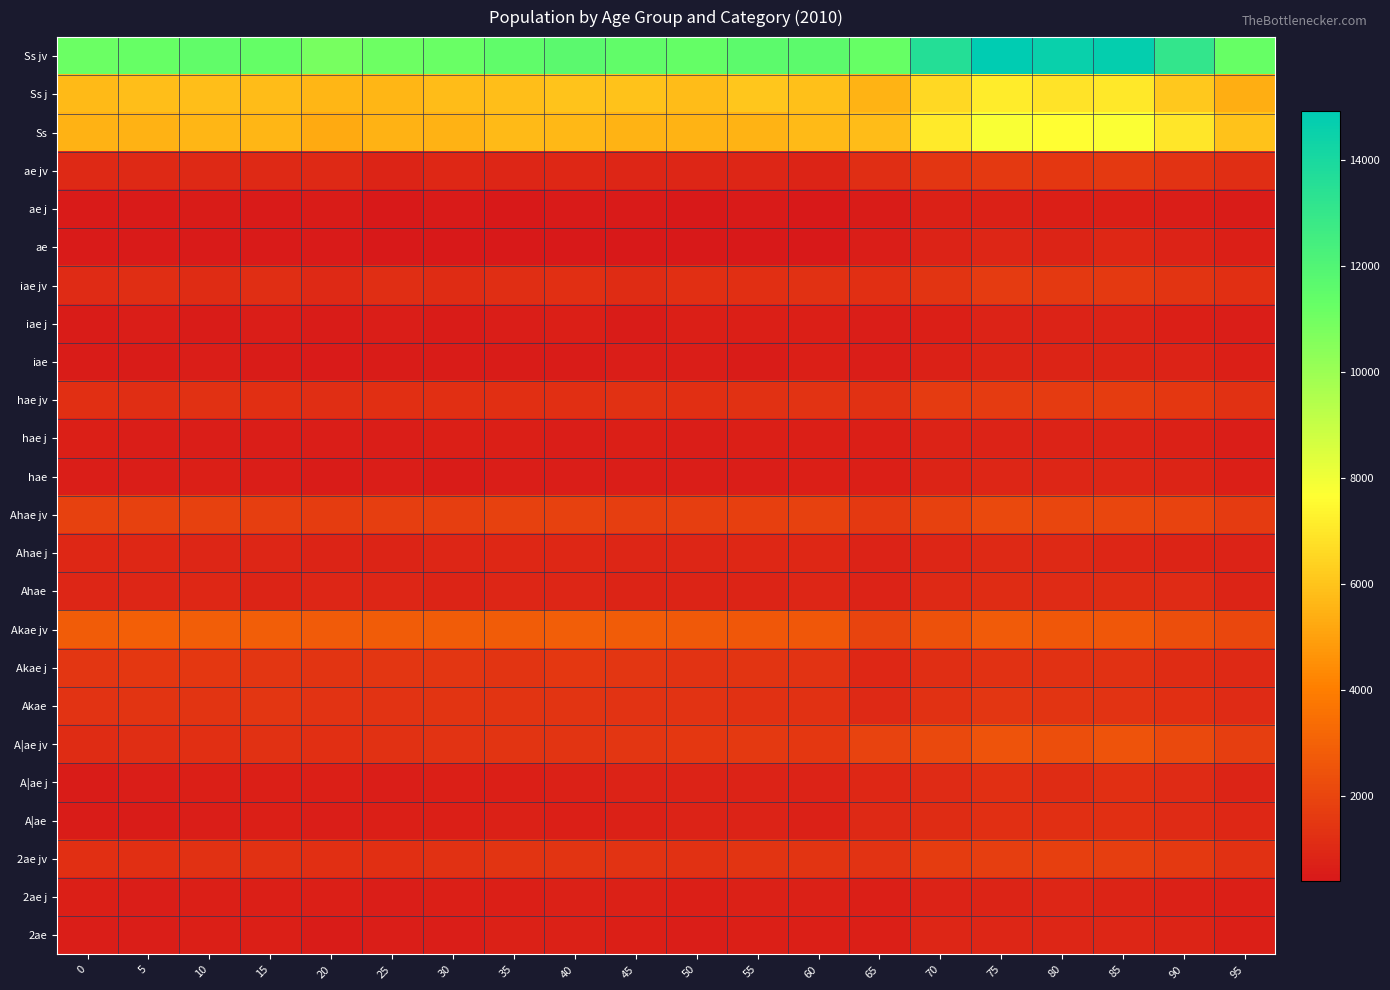

How many categories are shown in the chart?

20